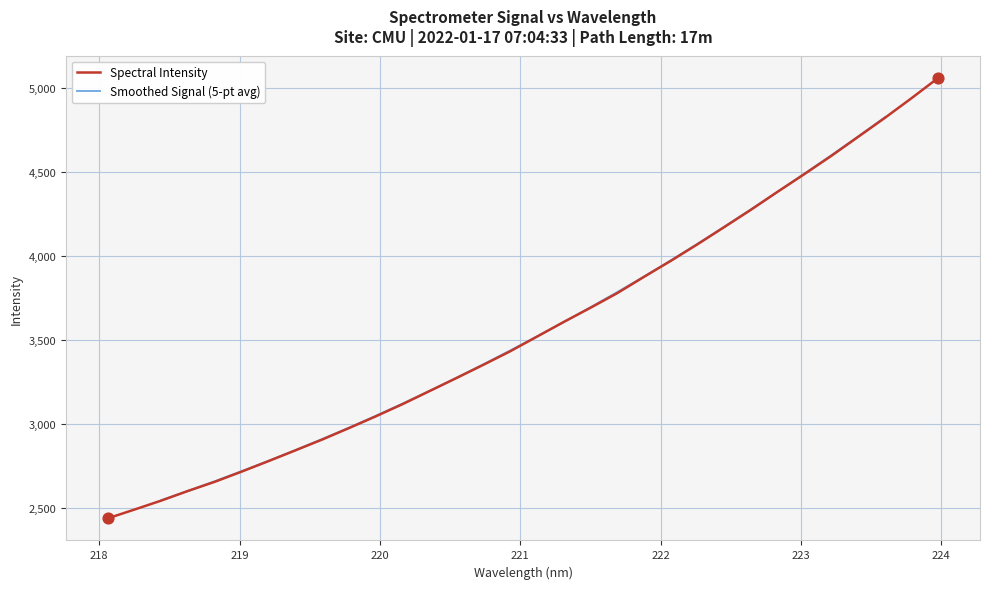

Which has a higher value, 220.9264 or 219.9712?

220.9264